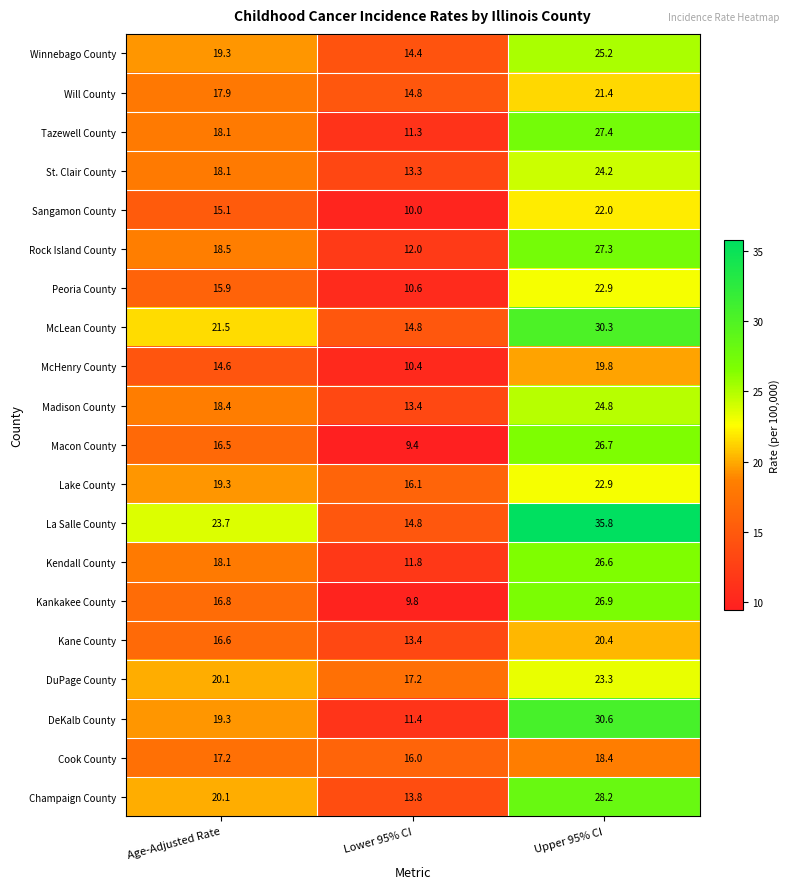

Is it true that Winnebago County equals 14.4 at Lower 95% CI?

True